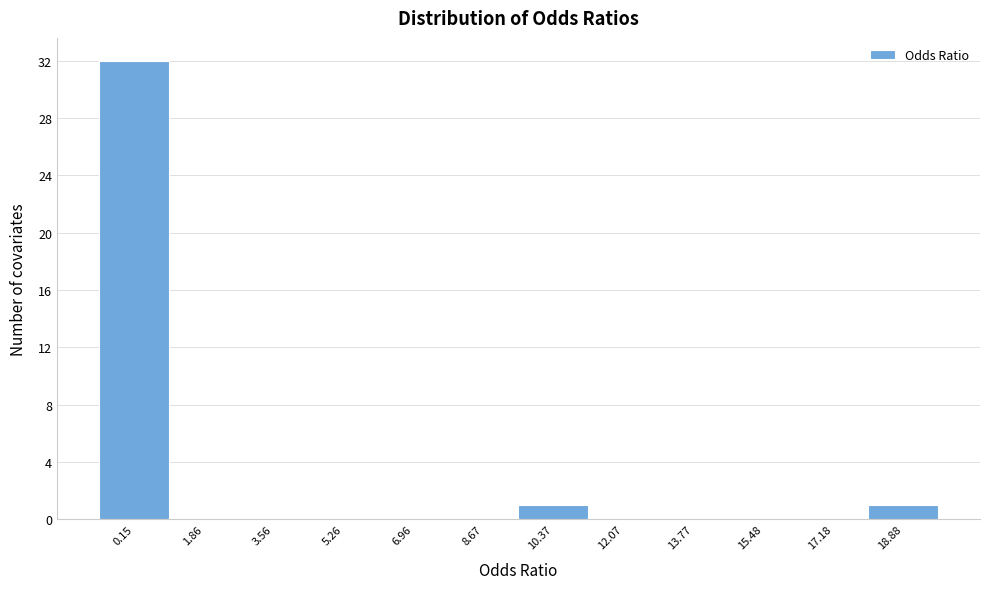

Reading right to left, what are all the values shown in this chart?

18.88=1	17.18=0	15.48=0	13.77=0	12.07=0	10.37=1	8.67=0	6.96=0	5.26=0	3.56=0	1.86=0	0.15=32